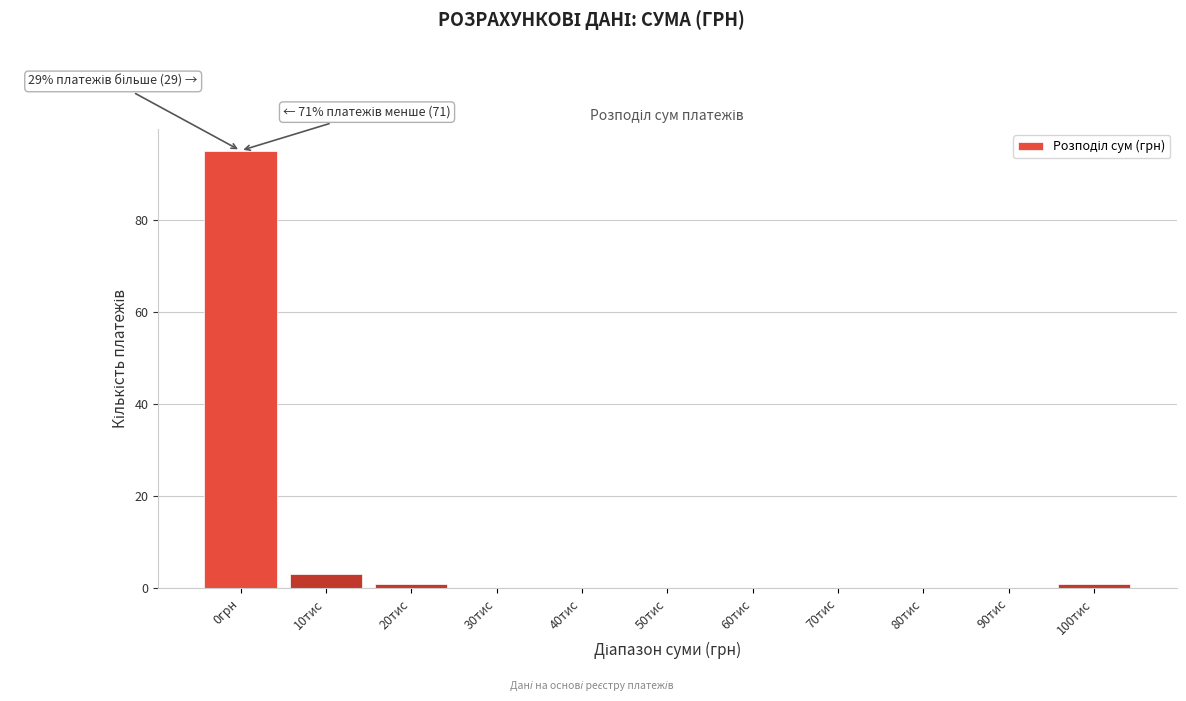

Reading left to right, transcribe all the data shown in this chart.

0грн=95	10тис=3	20тис=1	30тис=0	40тис=0	50тис=0	60тис=0	70тис=0	80тис=0	90тис=0	100тис=1